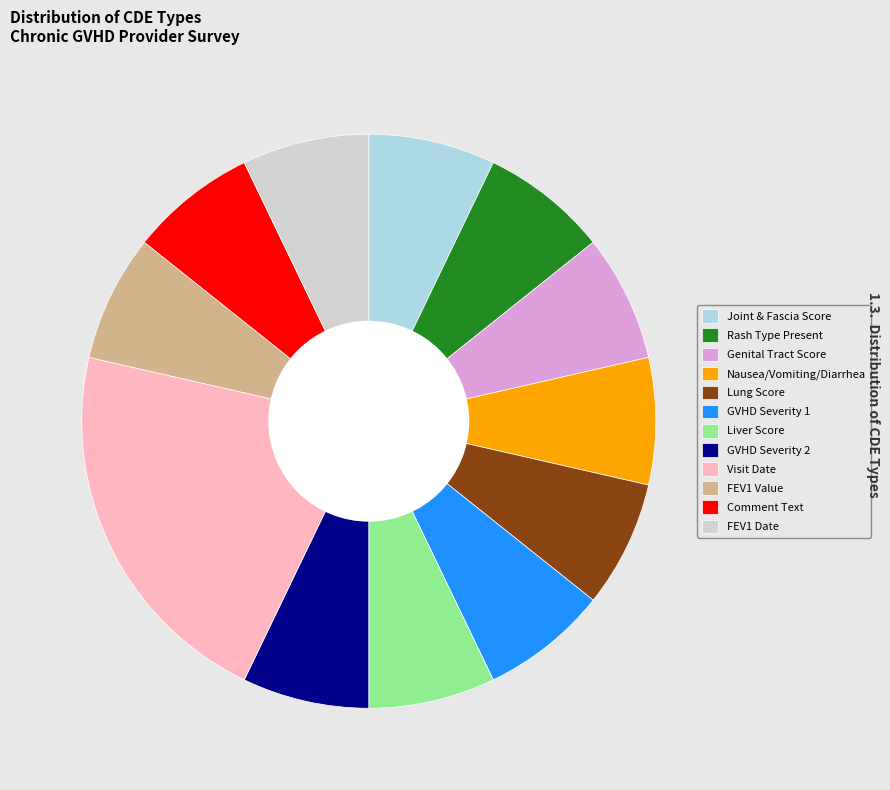

What is the largest slice in the pie chart?

Visit Date